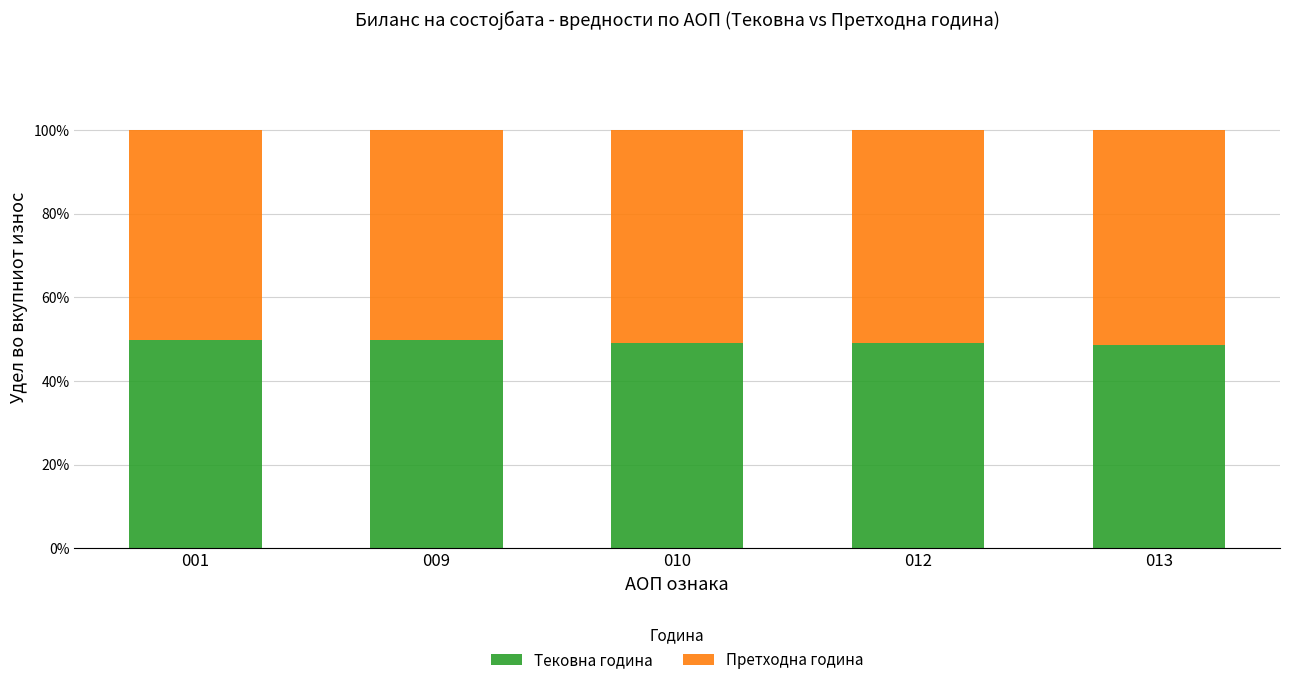

What is the highest value of the Тековна година series?

49.8